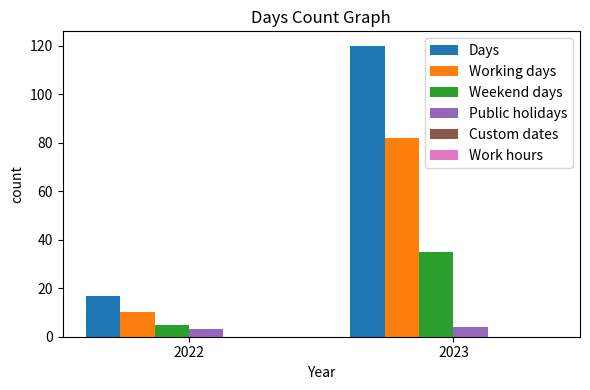

How many bars are there in total?

8